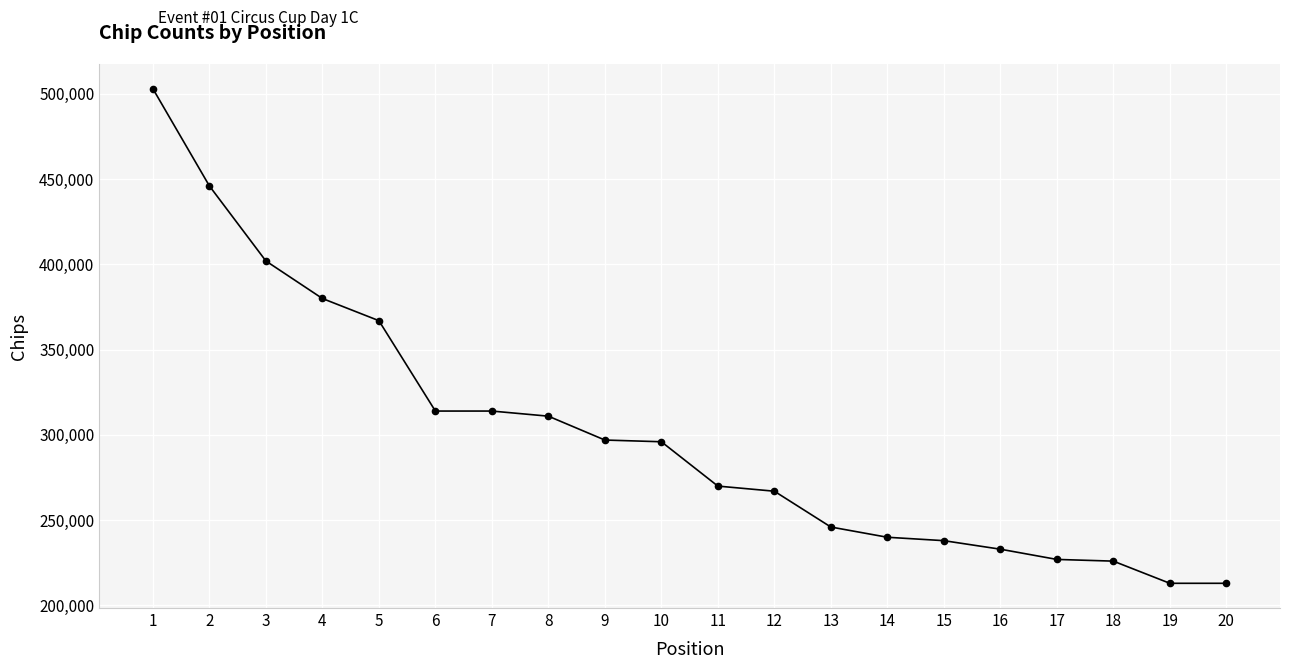

What is the greatest value displayed?

503000